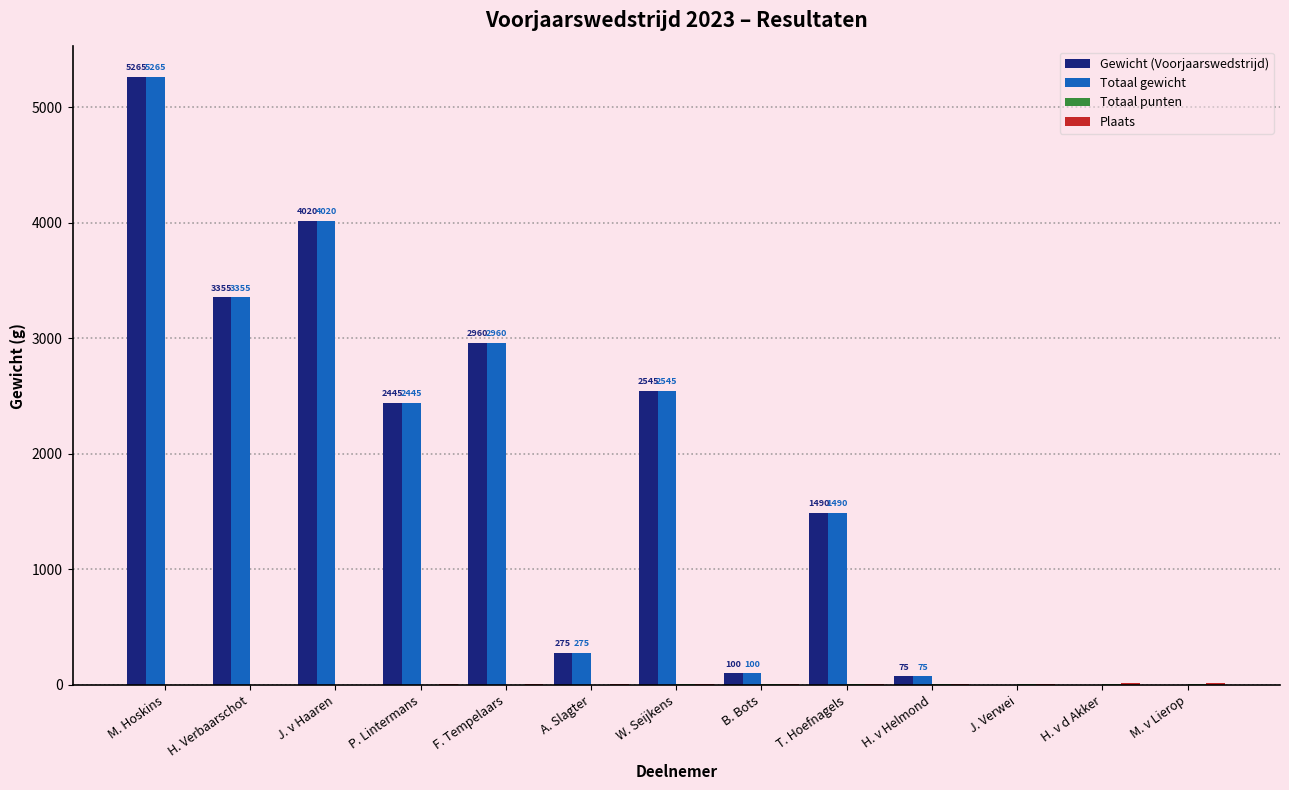

What is the sum of all Gewicht (Voorjaarswedstrijd) values?

22530